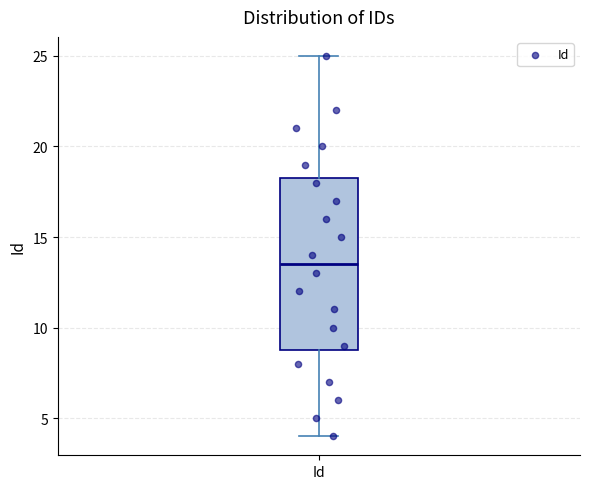

Transcribe this box plot: give where the median line is, the range the box spans, and where the two whiskers end, as read against the y-axis. The values are not printed on the chart, so give them approximately, as read against the axis.

median 13.5, box 9.0 to 18.5, whiskers 4.0 to 25.0